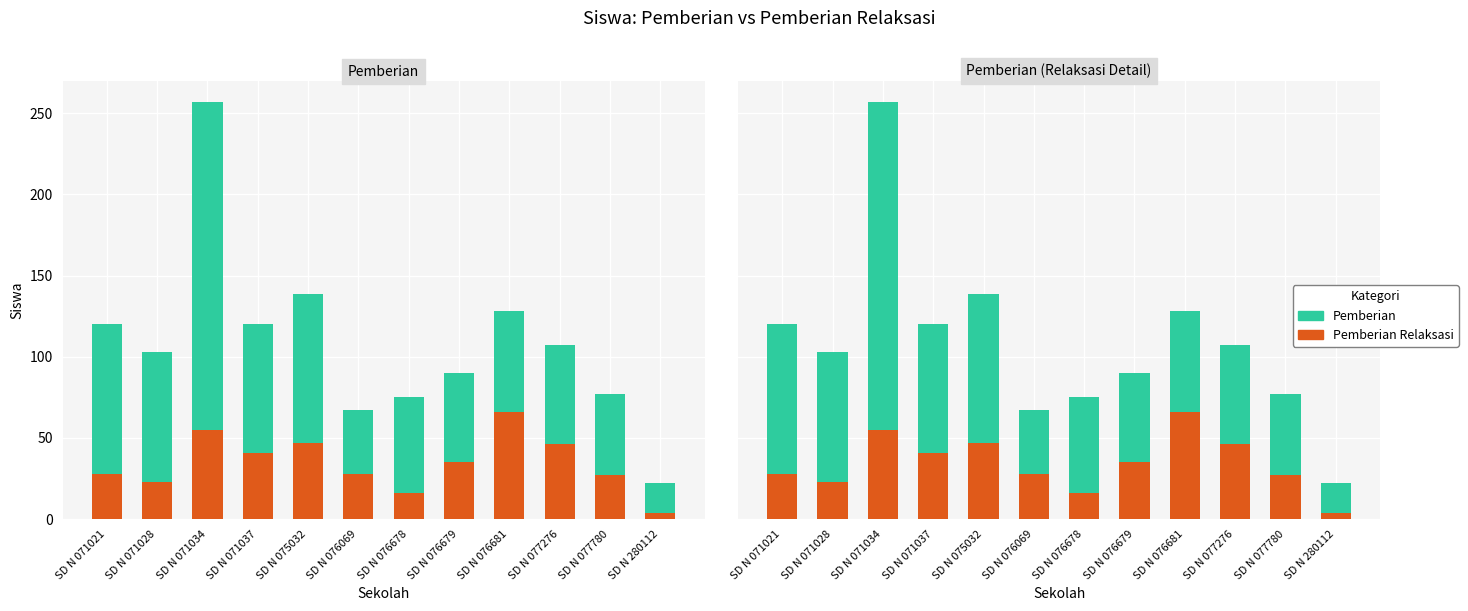

How many bars are there in total?

24